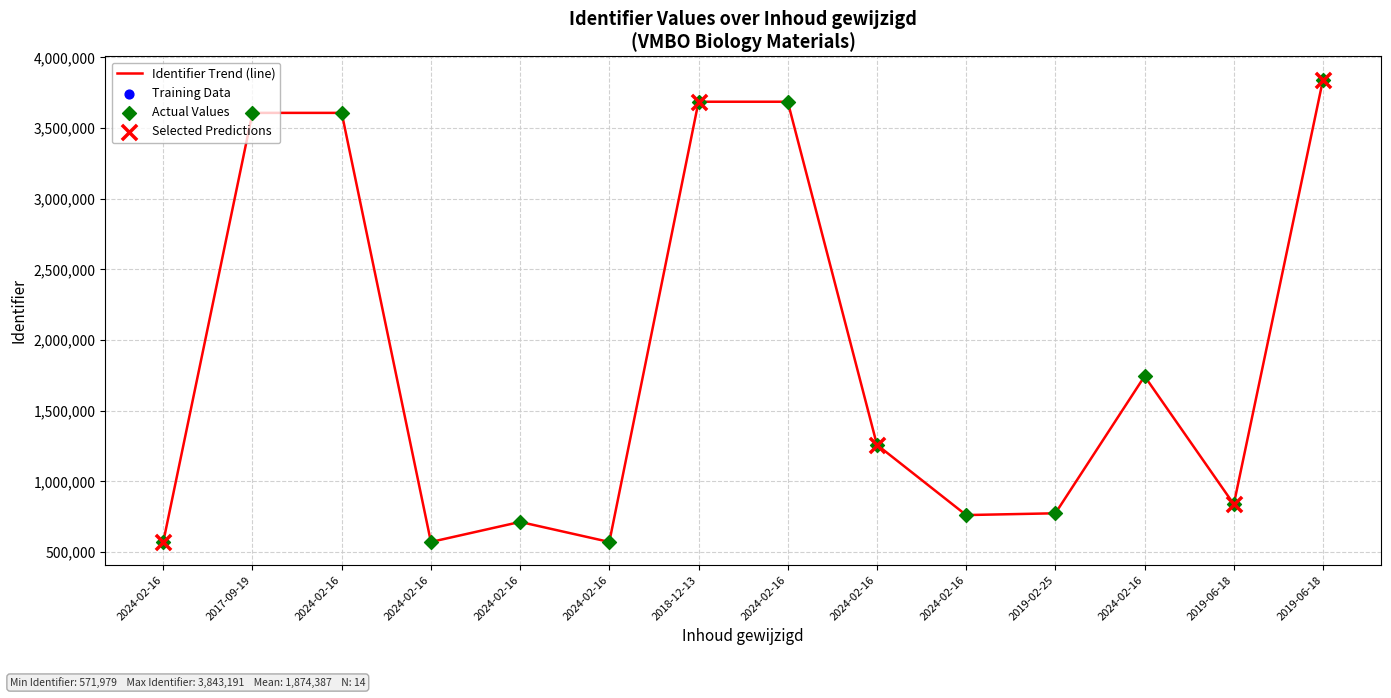

What is the change in value from 2017-09-19 to 2024-02-16?

+78855